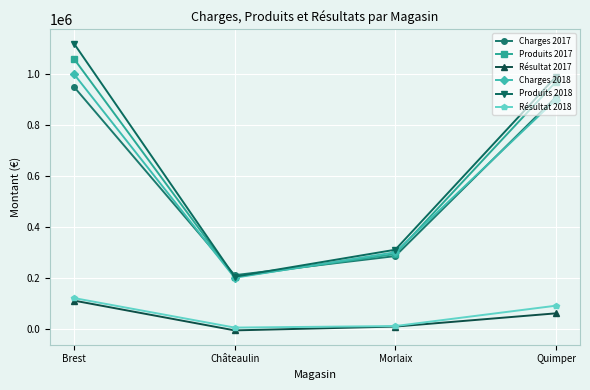

True or false: Résultat 2018 has more than 1 points higher than both neighbors.

False